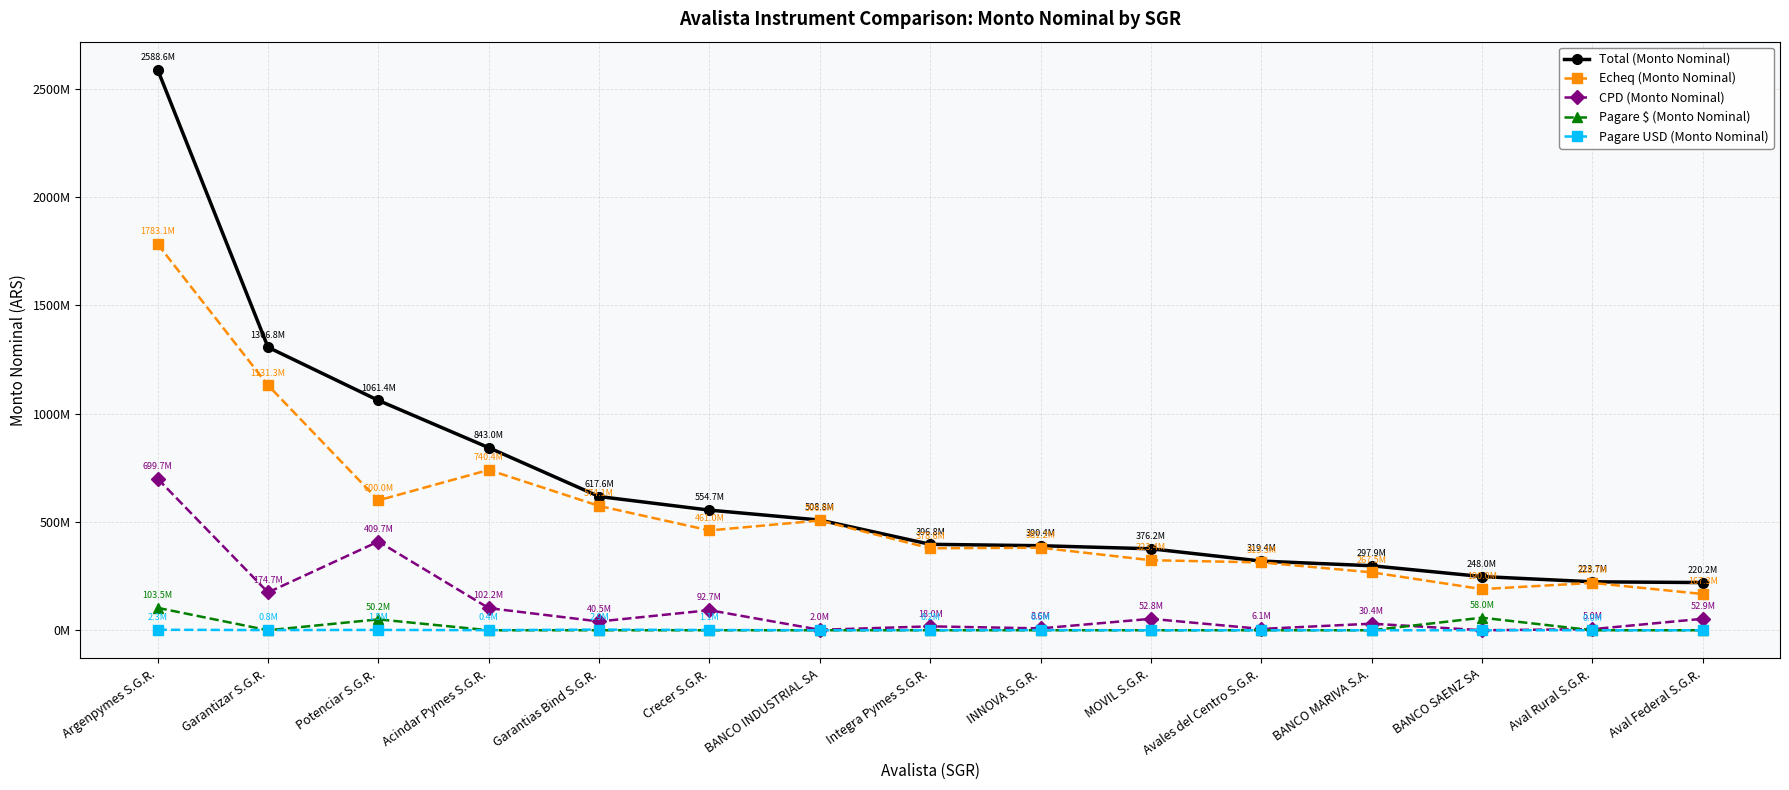

Does the chart have visible grid lines?

Yes